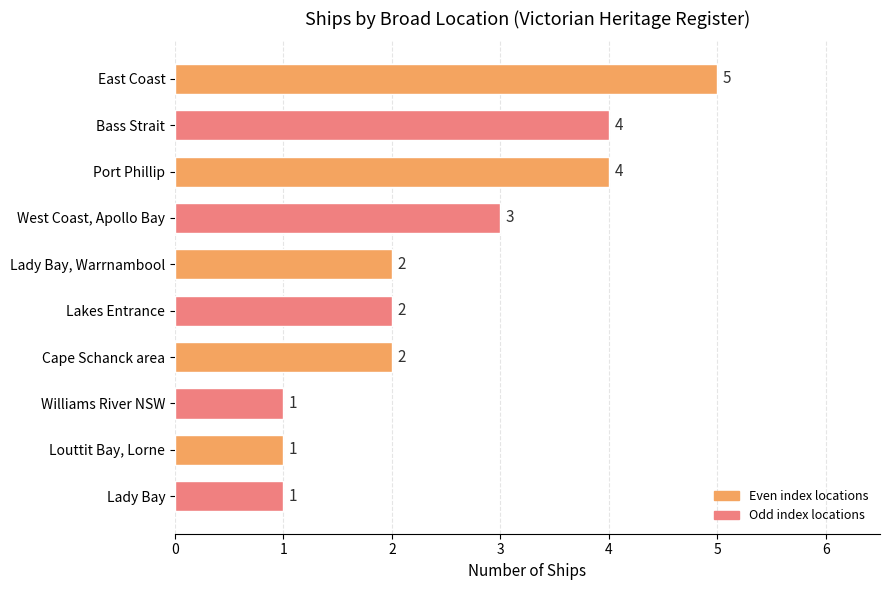

How many values are below 2?

3